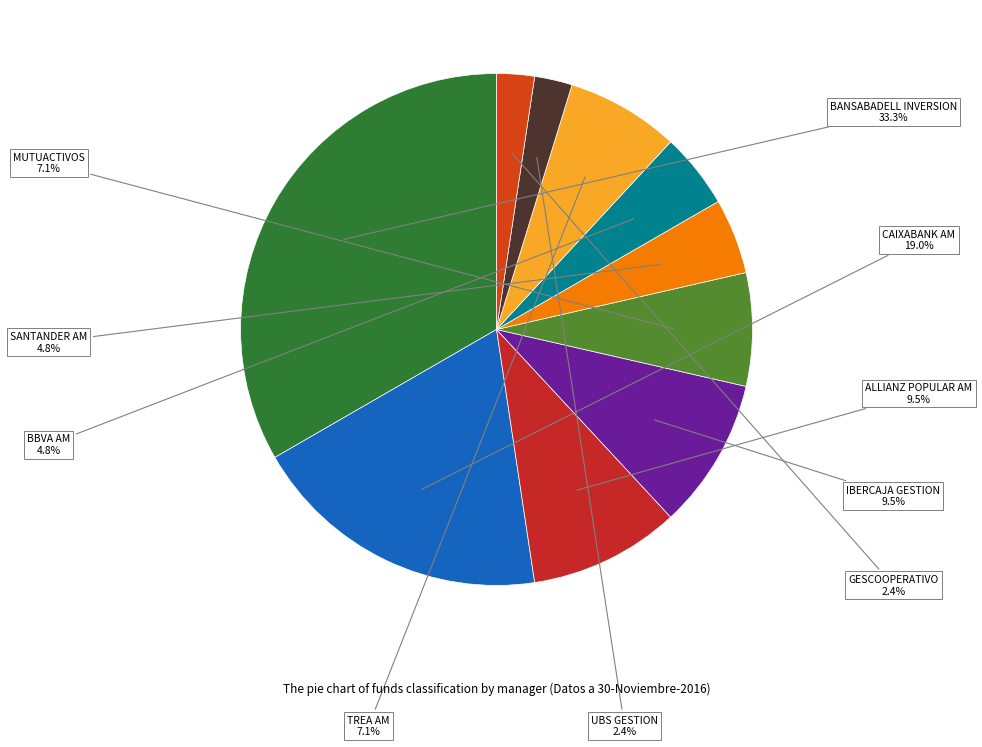

Count the number of slices in the pie.

10